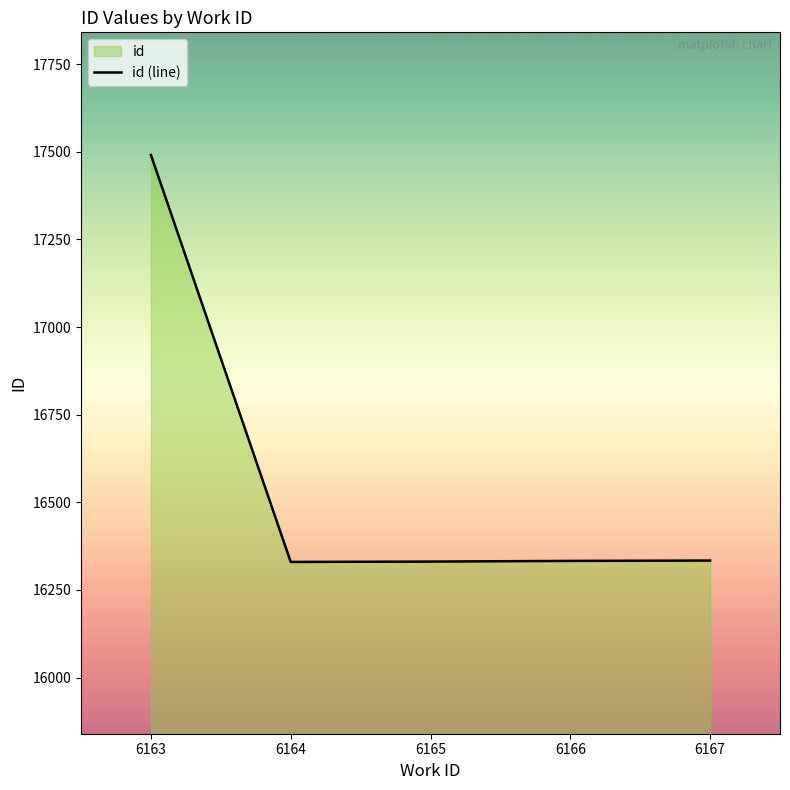

Reading left to right, transcribe all the data shown in this chart.

17490.7	16330.0	16331.0	16333.0	16334.0